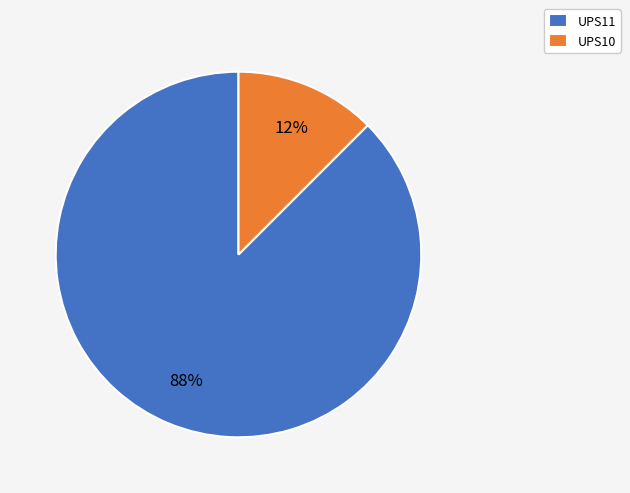

How many slices are in this pie chart?

2